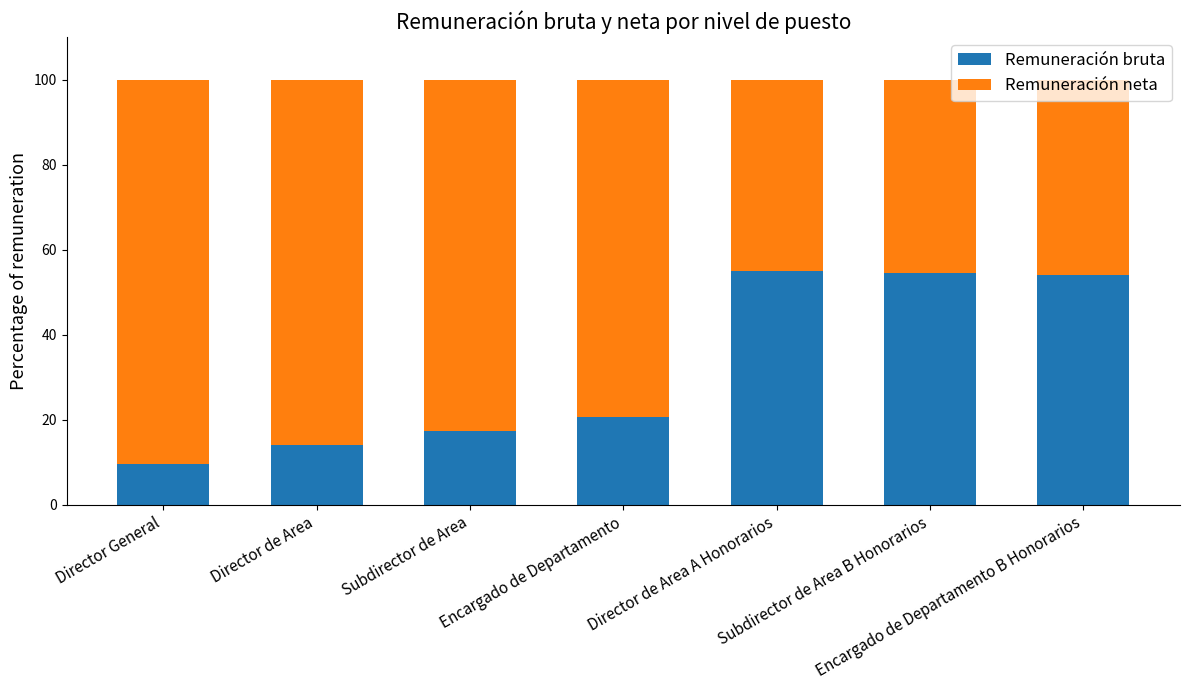

What is the minimum value for Remuneración bruta?

9.6